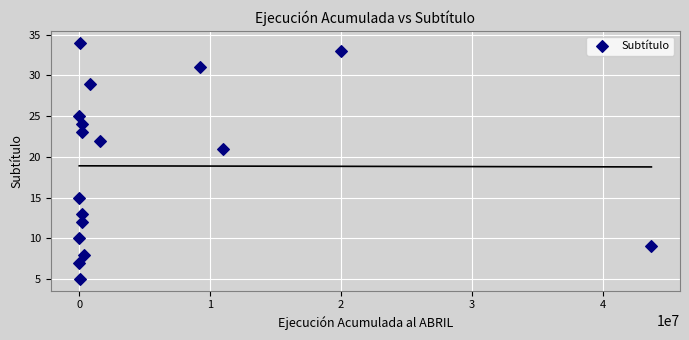

What is the range of X values (max minus min)?

43701559